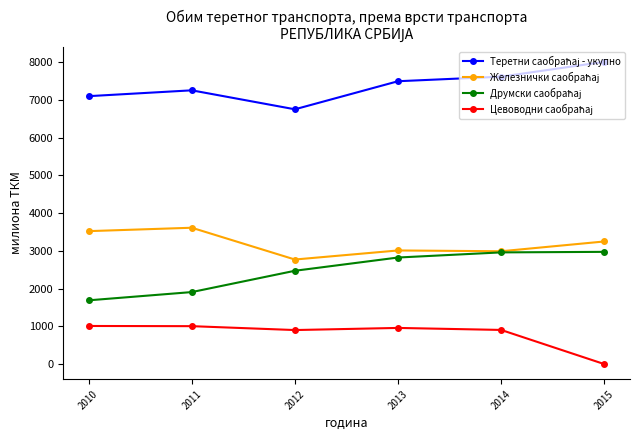

At which category does the chart reach its minimum across all series?

2015